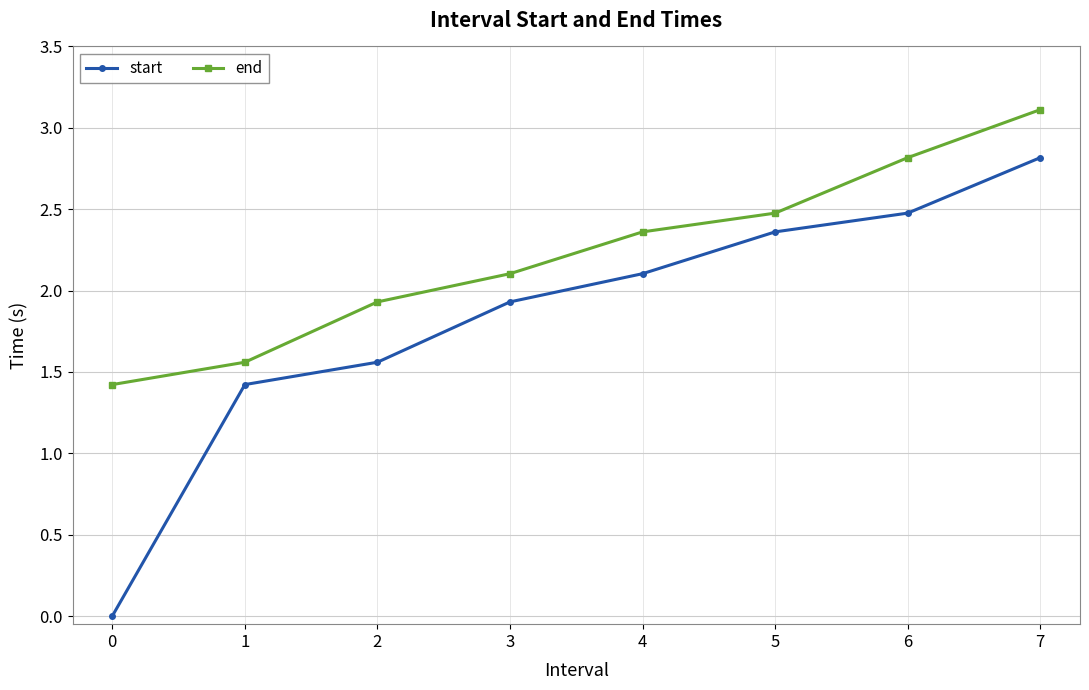

Which series has the largest total across all categories?

end